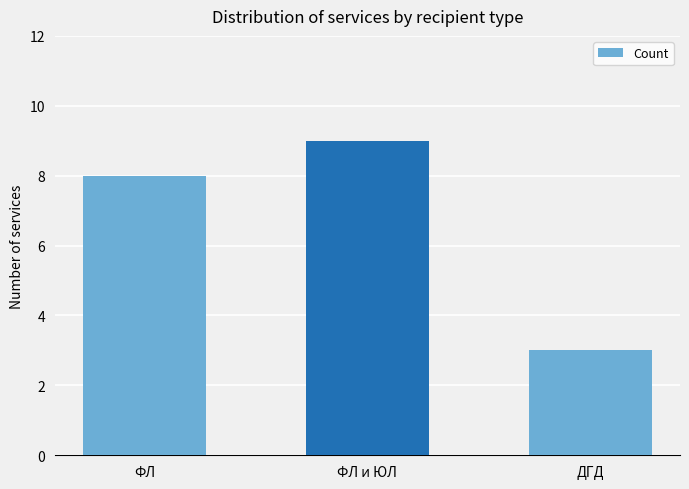

Is it true that the value at ФЛ is 8?

True